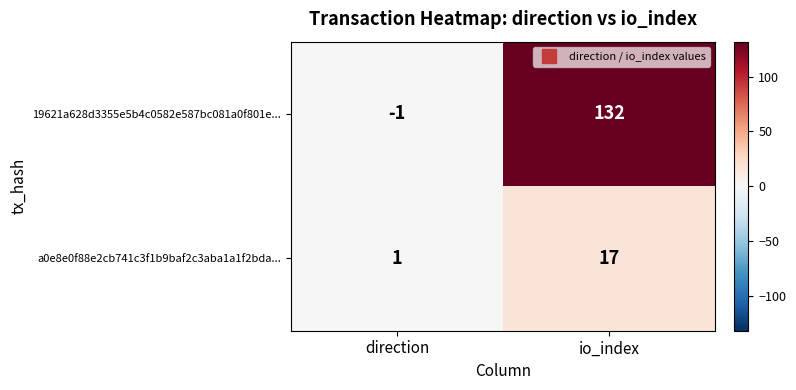

Between direction and io_index, which series saw the biggest shift?

19621a628d3355e5b4c0582e587bc081a0f801e...